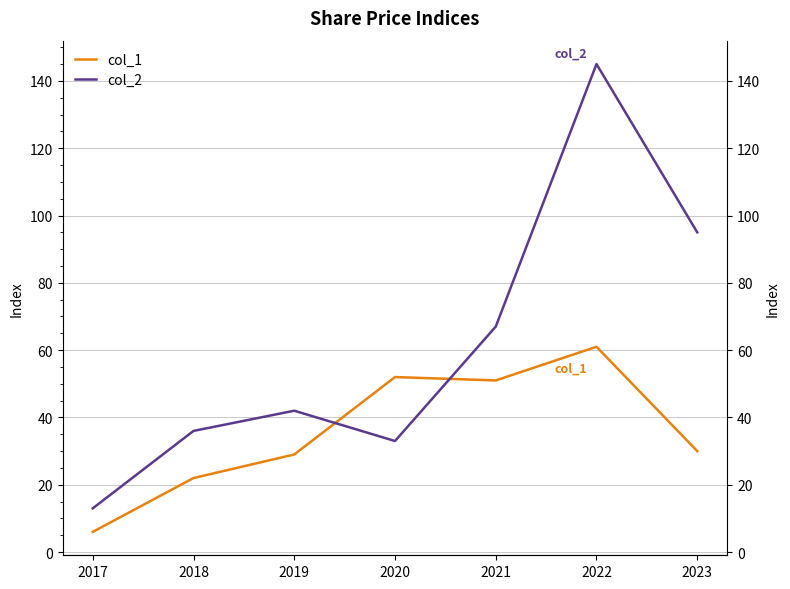

Where is col_2 nearest to the value 79?

2021